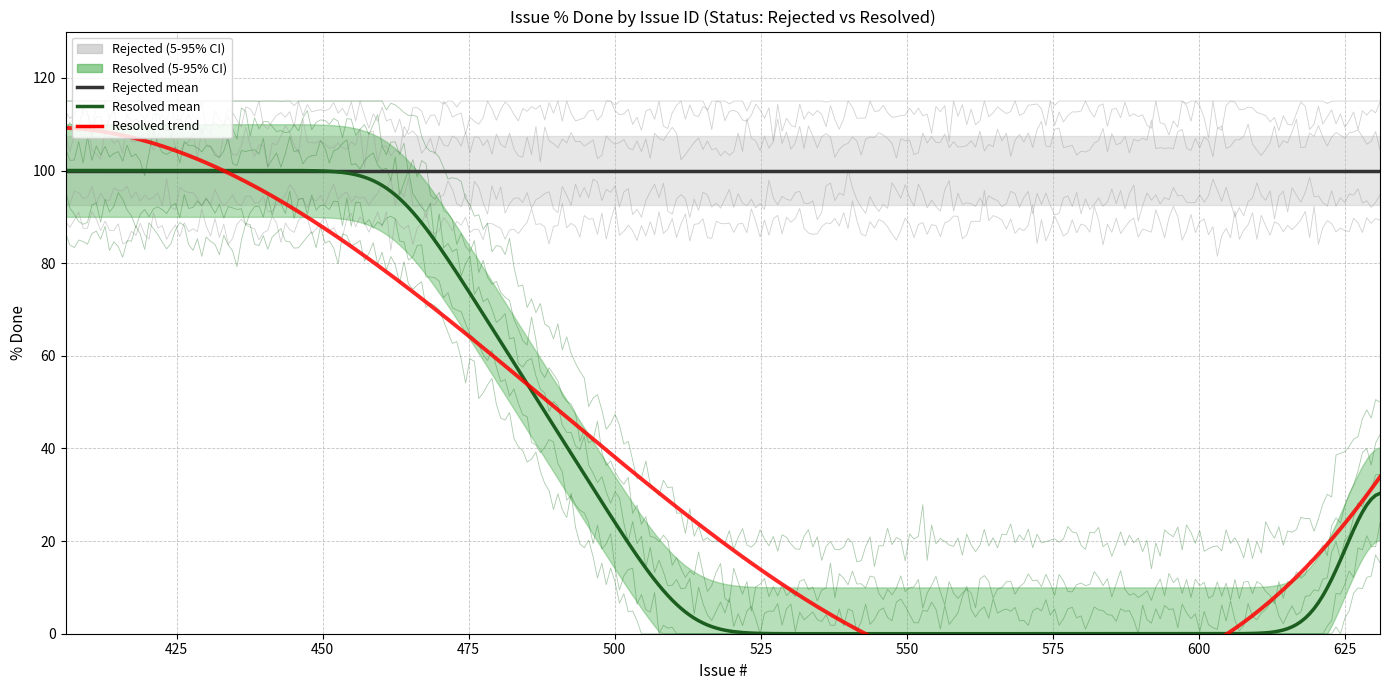

List the series in order of their overall mean, highest first.

Rejected, Resolved